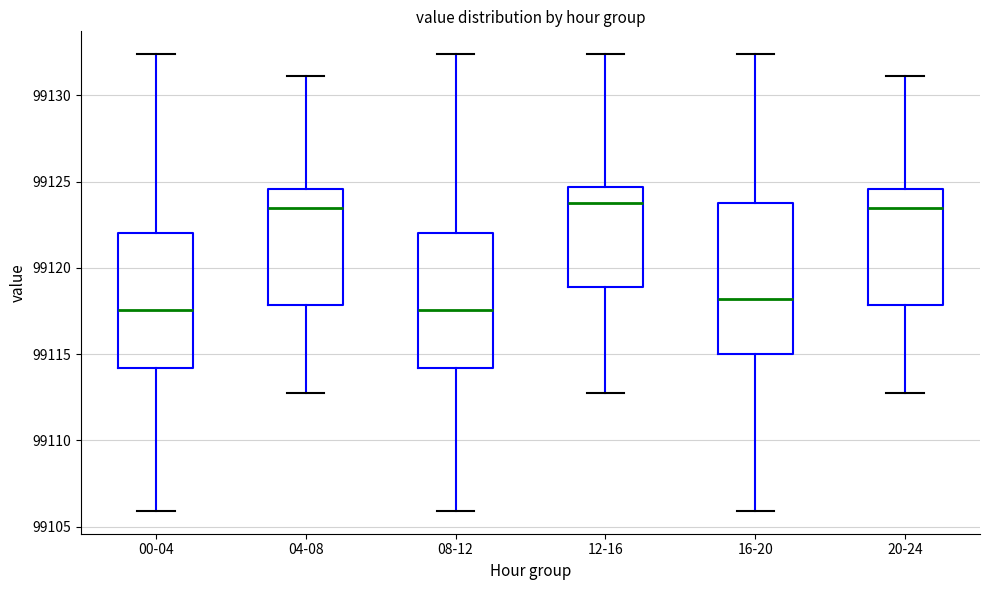

Which box is the tallest, from its lower edge to its upper edge?

16-20